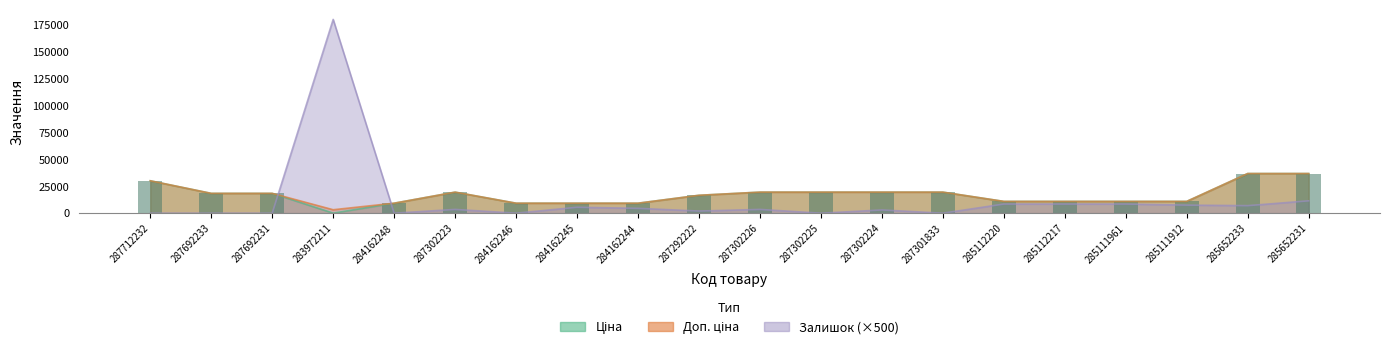

Between 287302224 and 284162245, which is larger?

287302224